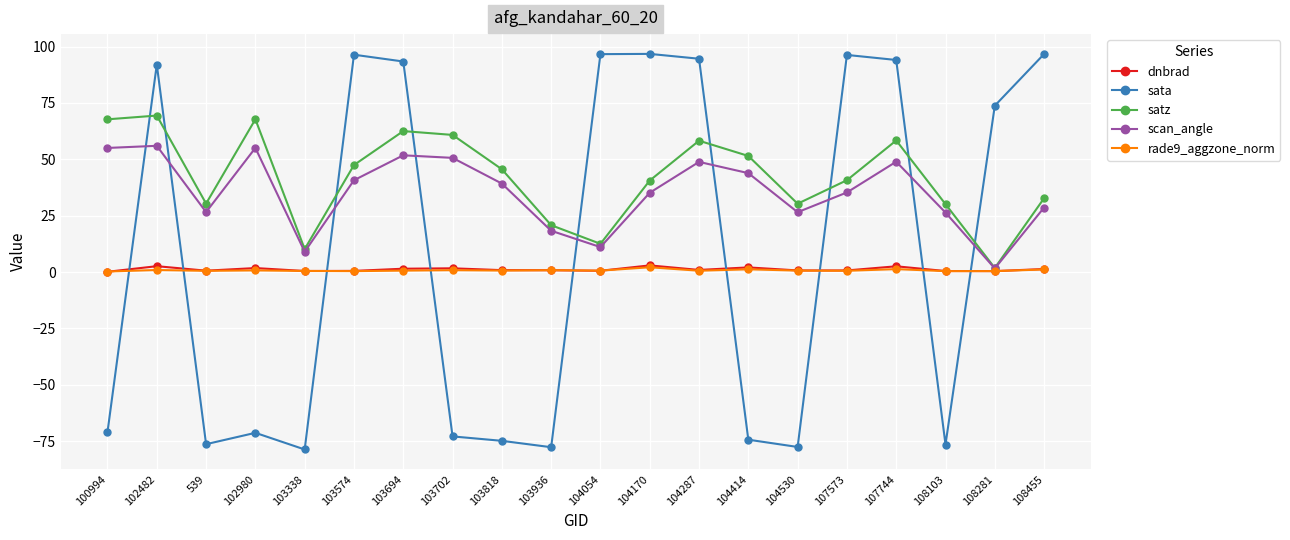

Where do dnbrad and sata first cross each other?

100994 and 102482